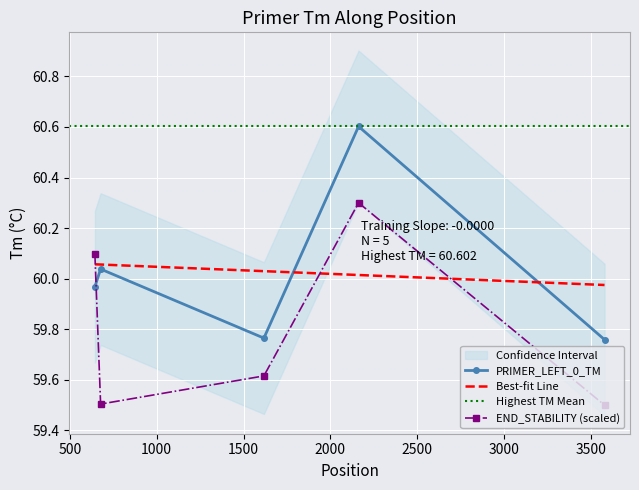

Which series has the largest total across all categories?

PRIMER_LEFT_0_TM